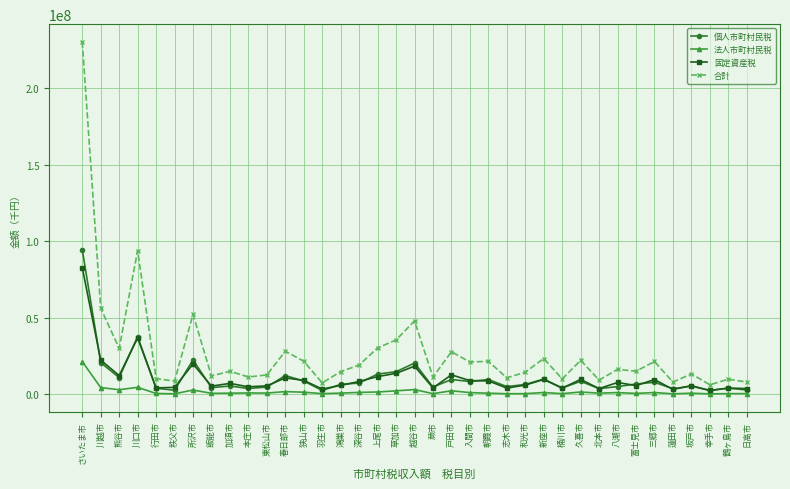

List the series in order of their peak value, lowest first.

法人市町村民税, 固定資産税, 個人市町村民税, 合計